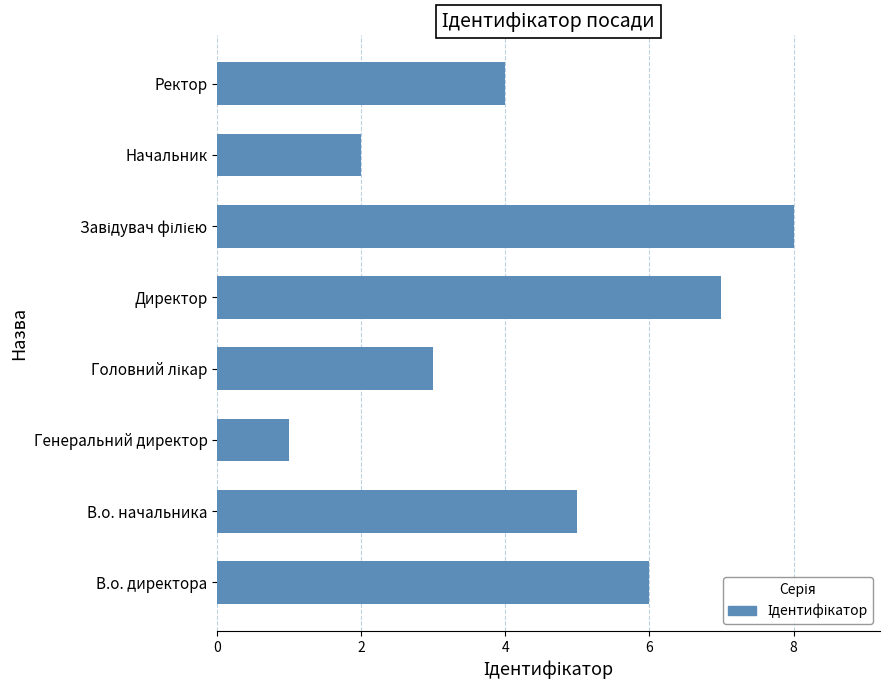

The value at В.о. директора is 9. True or false?

False